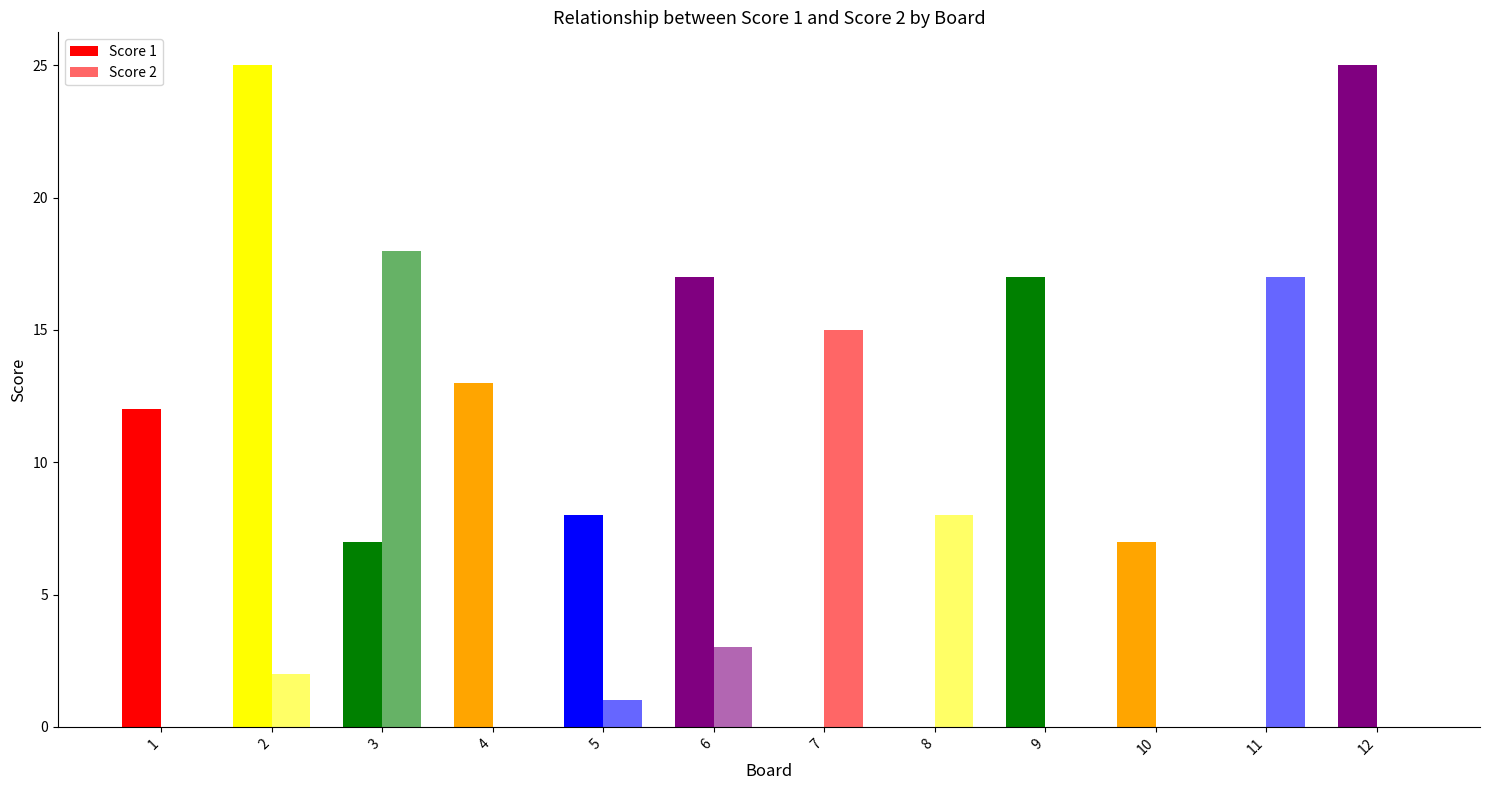

Are the bars horizontal?

No